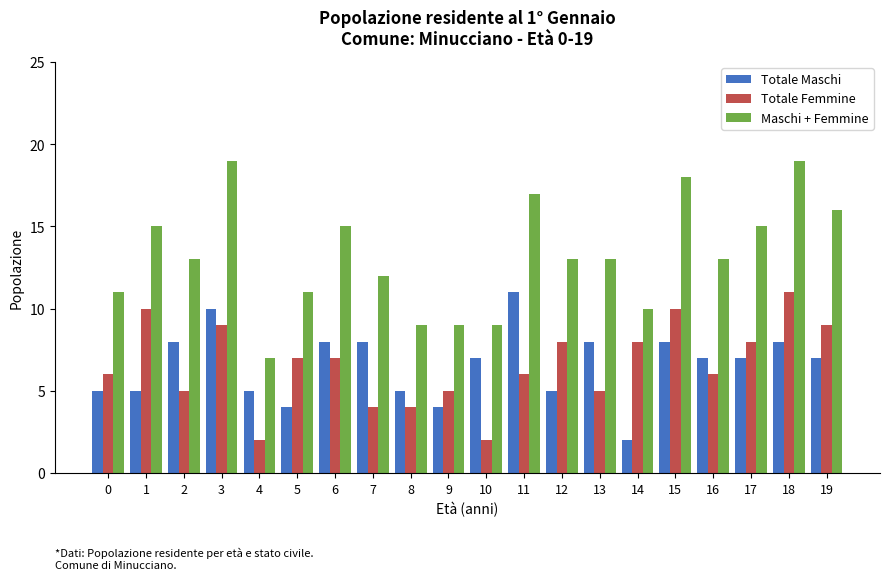

How many bars are there in each group?

3